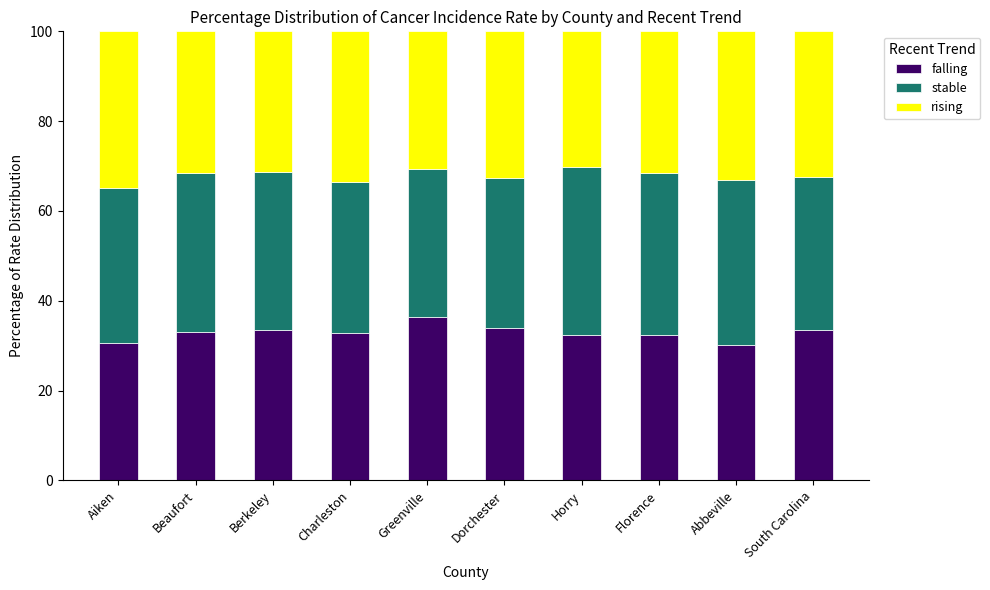

How many distinct data groups are displayed?

3